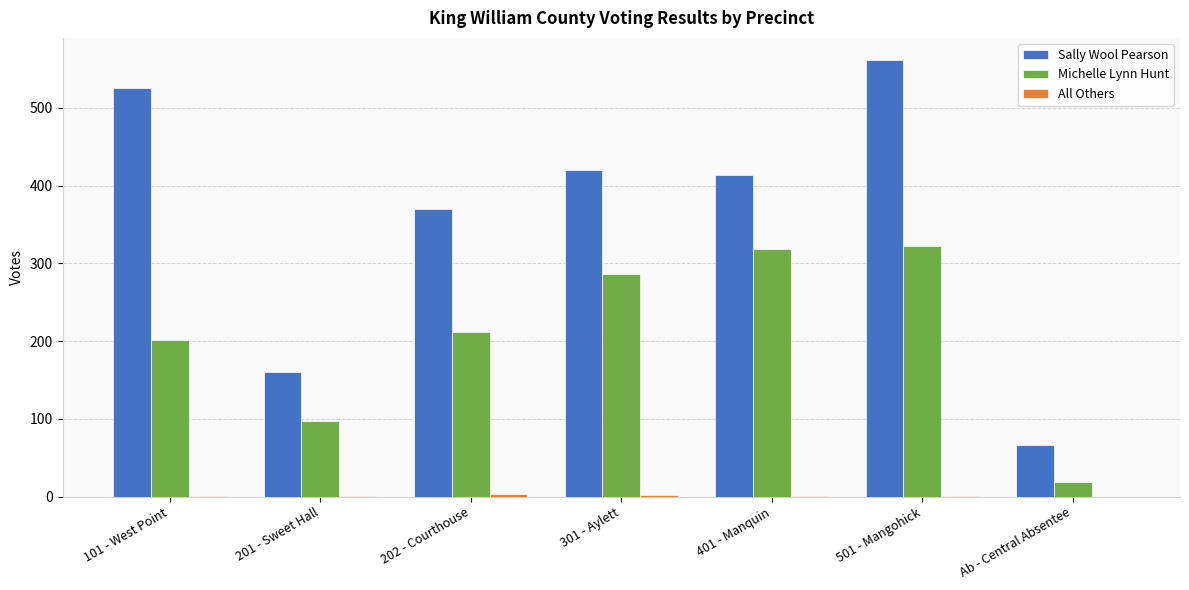

How many categories are shown in the chart?

7